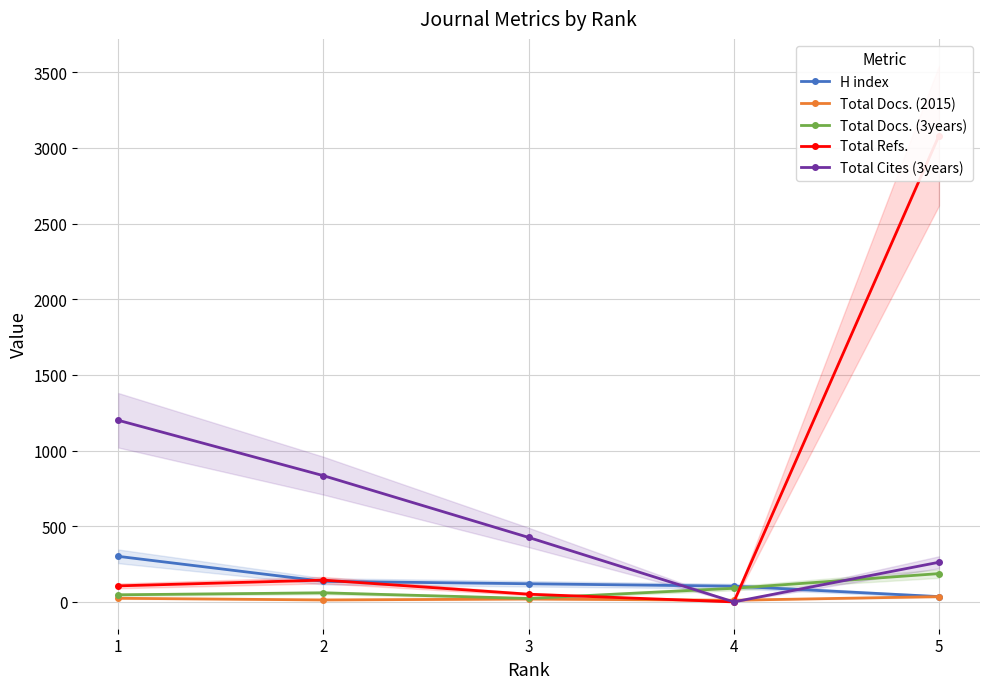

Rank the series at 3 from highest to lowest value.

Total Cites (3years), H index, Total Refs., Total Docs. (3years), Total Docs. (2015)